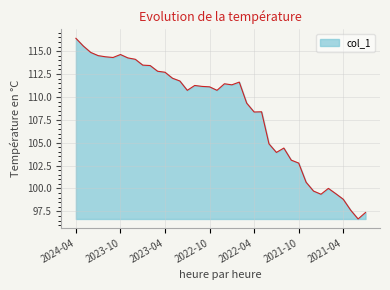

What is the difference between the maximum and minimum values?

19.7